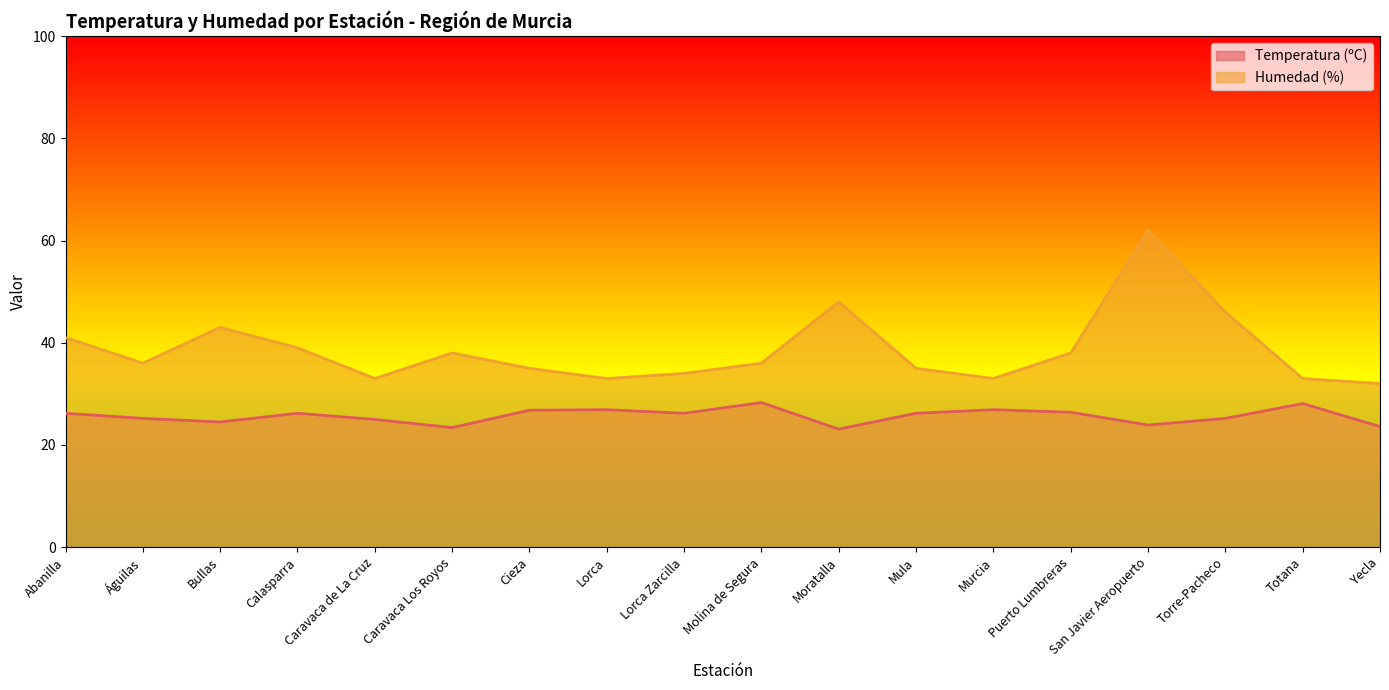

At which label does Temperatura (ºC) first exceed 26?

Abanilla